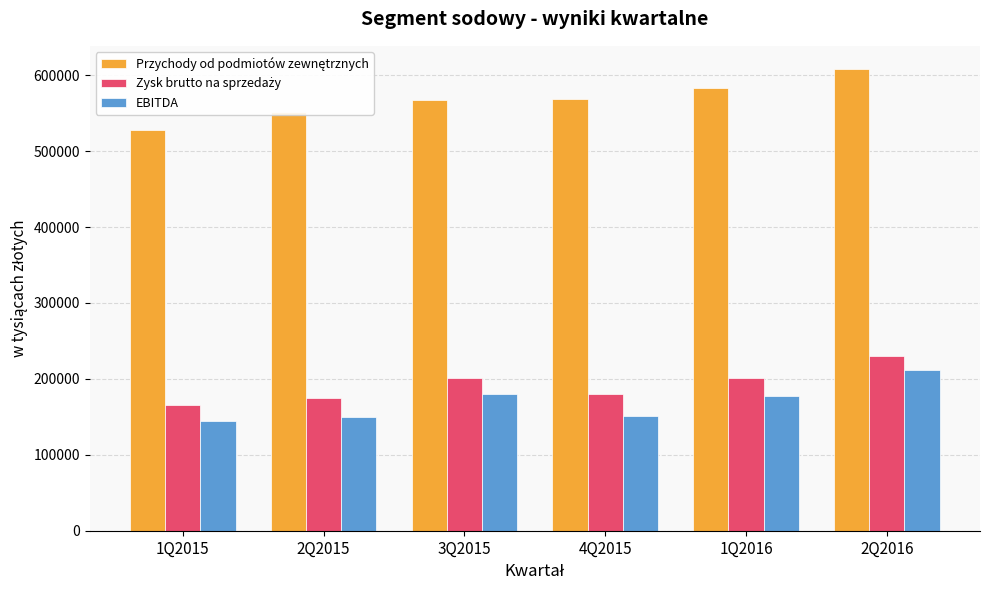

Which category has the highest value across all series?

2Q2016